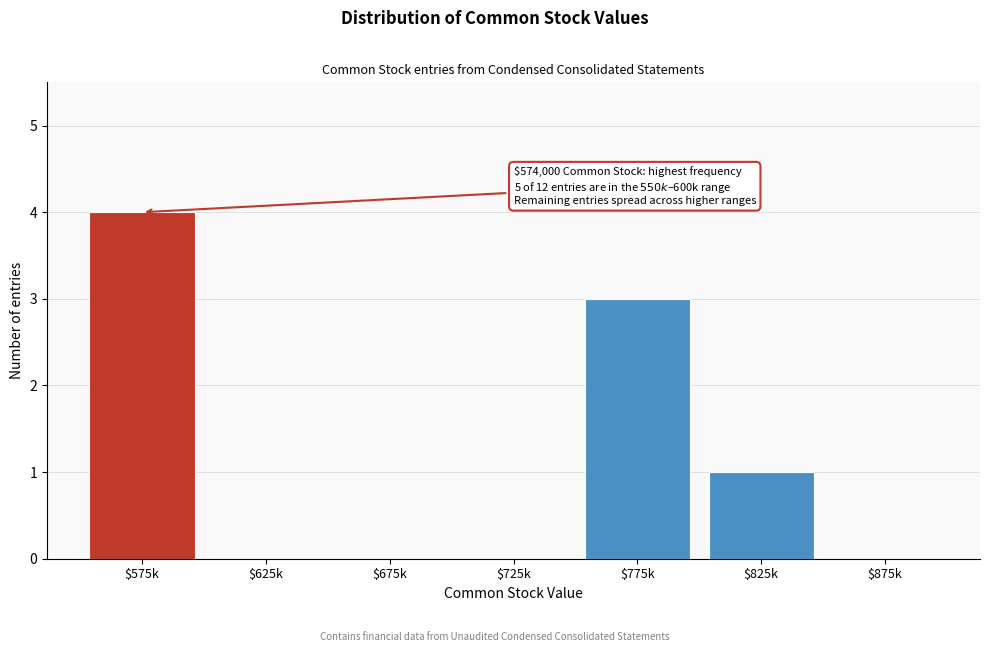

True or false: the data shows 3 at $775k.

True